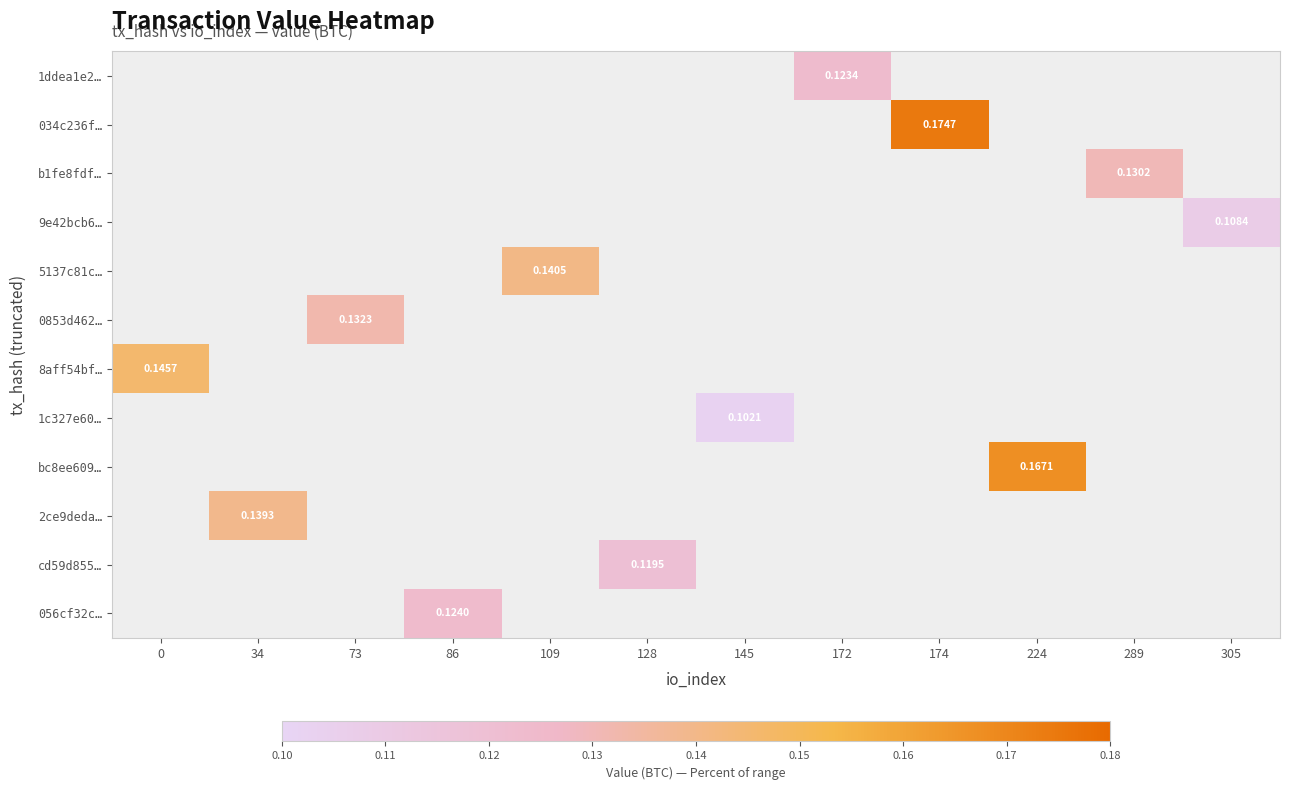

Which category has the highest value across all series?

174